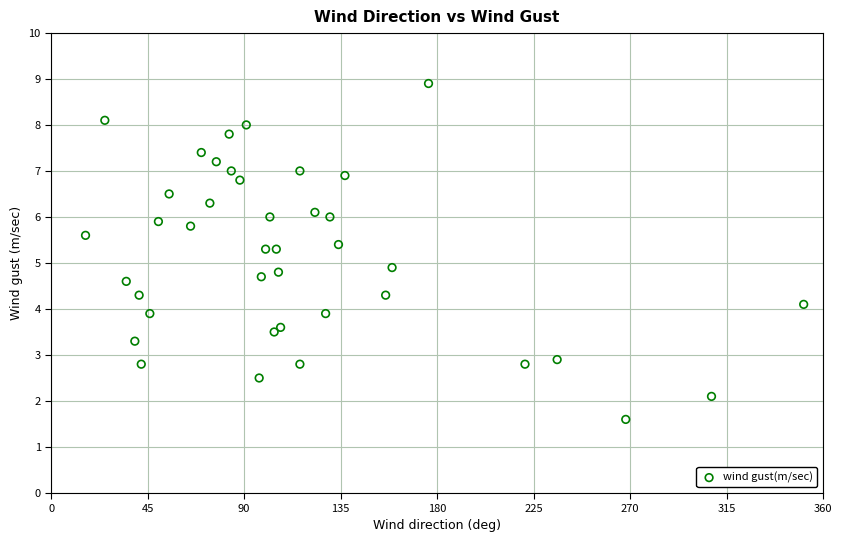

What is the range of Y values (max minus min)?

7.3